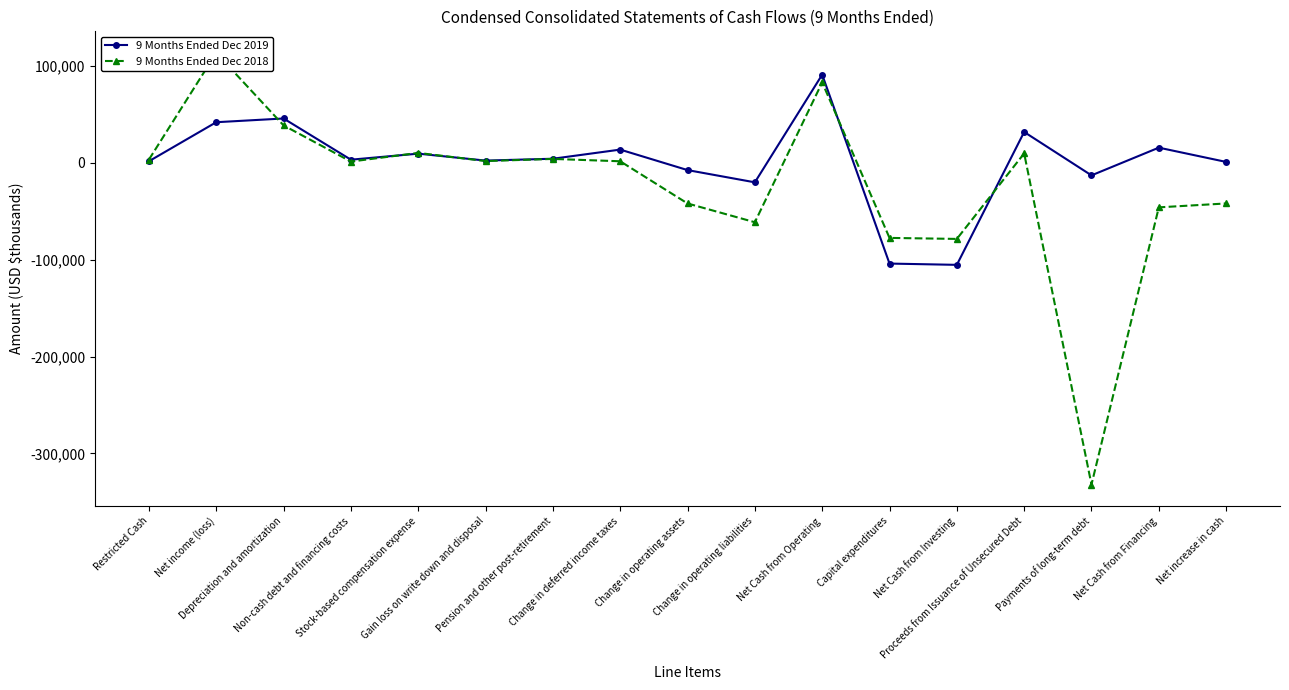

Which series has the largest total across all categories?

9 Months Ended Dec 2019